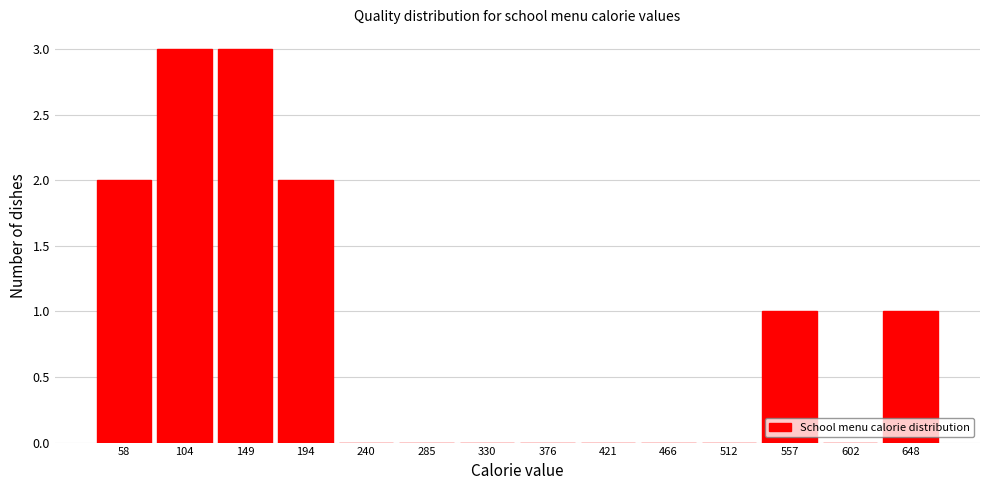

Reading left to right, list every bar in this chart as the range it spans on the x-axis followed by its height. Neither the bar edges nor the heights are printed on the chart, so give them approximately, as read against the axes.

35 to 80: 2
80 to 125: 3
125 to 170: 3
170 to 215: 2
215 to 265: 0
265 to 310: 0
310 to 355: 0
355 to 400: 0
400 to 445: 0
445 to 490: 0
490 to 535: 0
535 to 580: 1
580 to 625: 0
625 to 670: 1